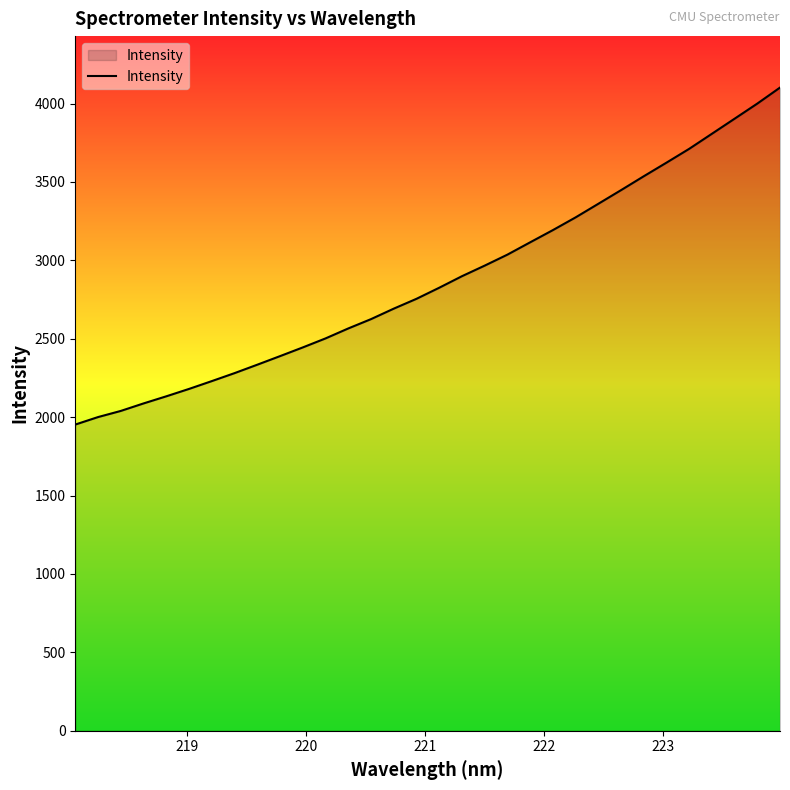

What is the difference between the maximum and minimum values?

2149.1